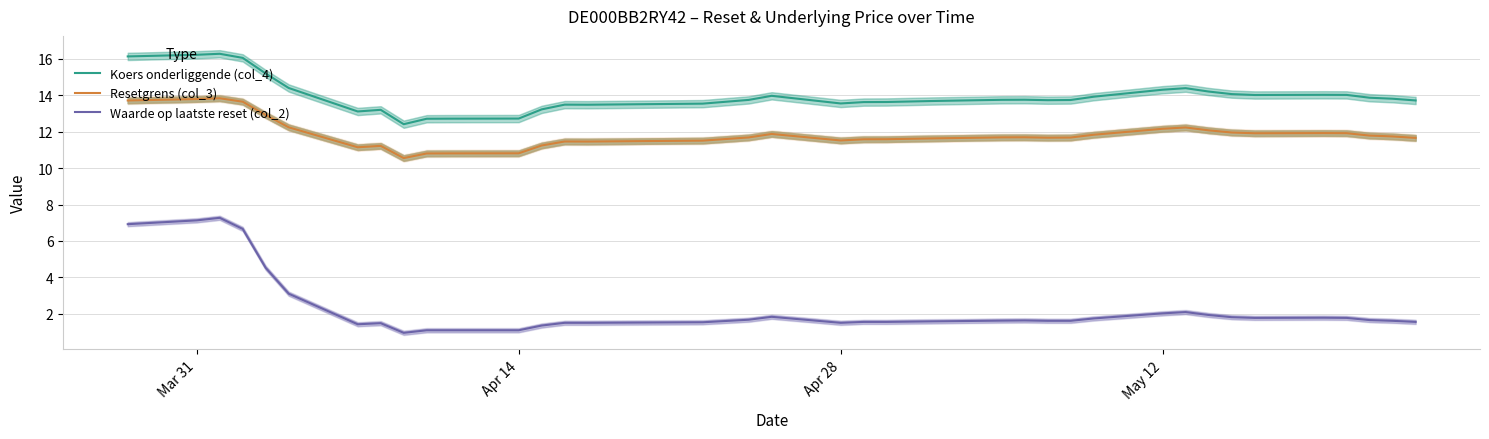

True or false: Resetgrens (col_3) and Koers onderliggende (col_4) cross at least once.

False